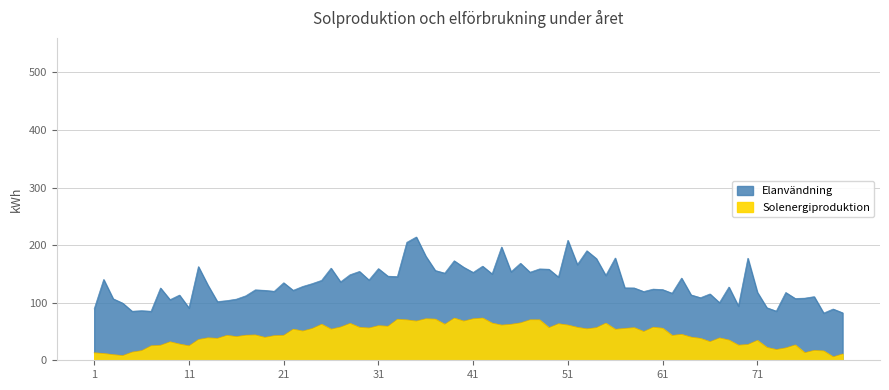

How many lines are shown in the chart?

2